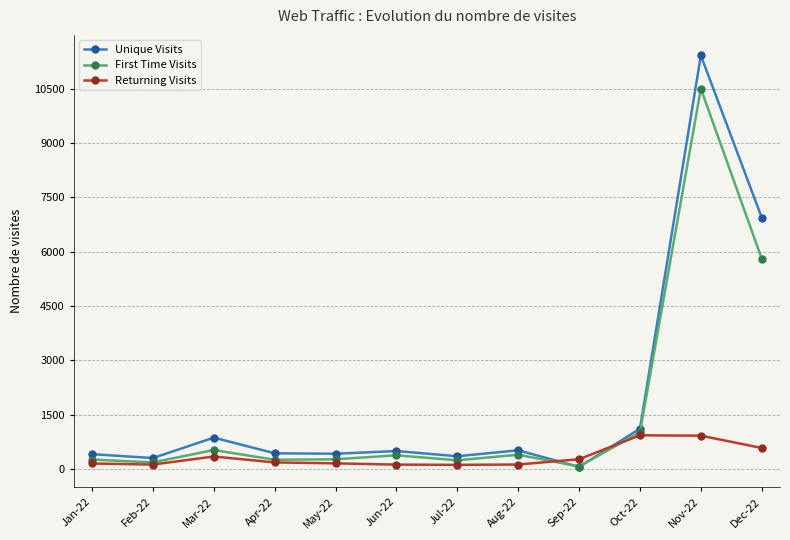

True or false: First Time Visits has a value of 66 at Sep-22.

True